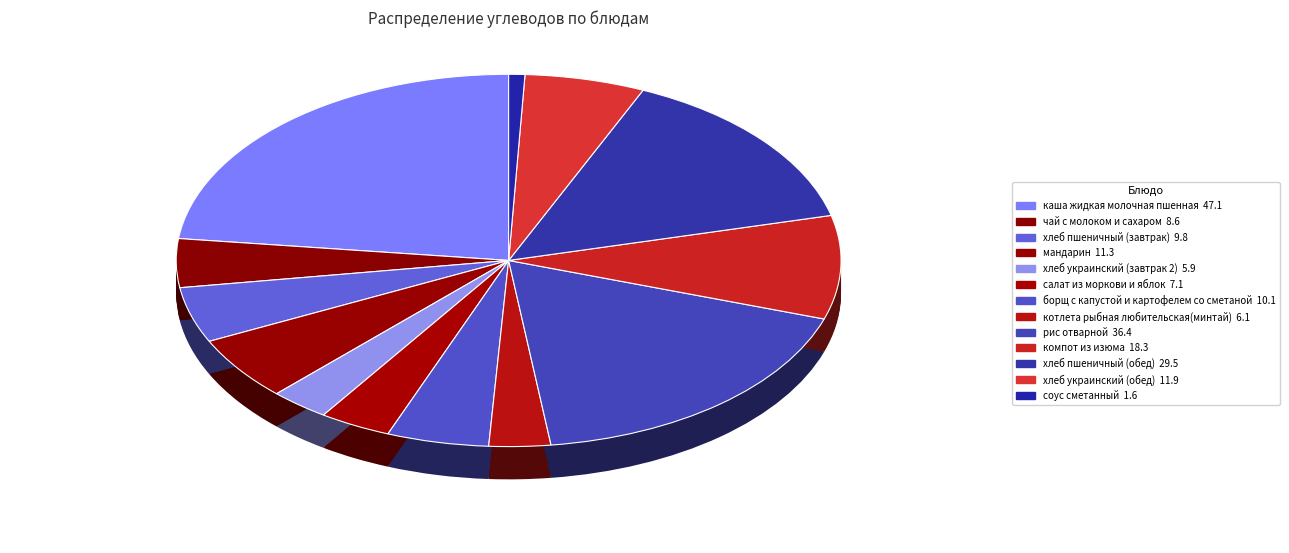

Count the number of slices in the pie.

13